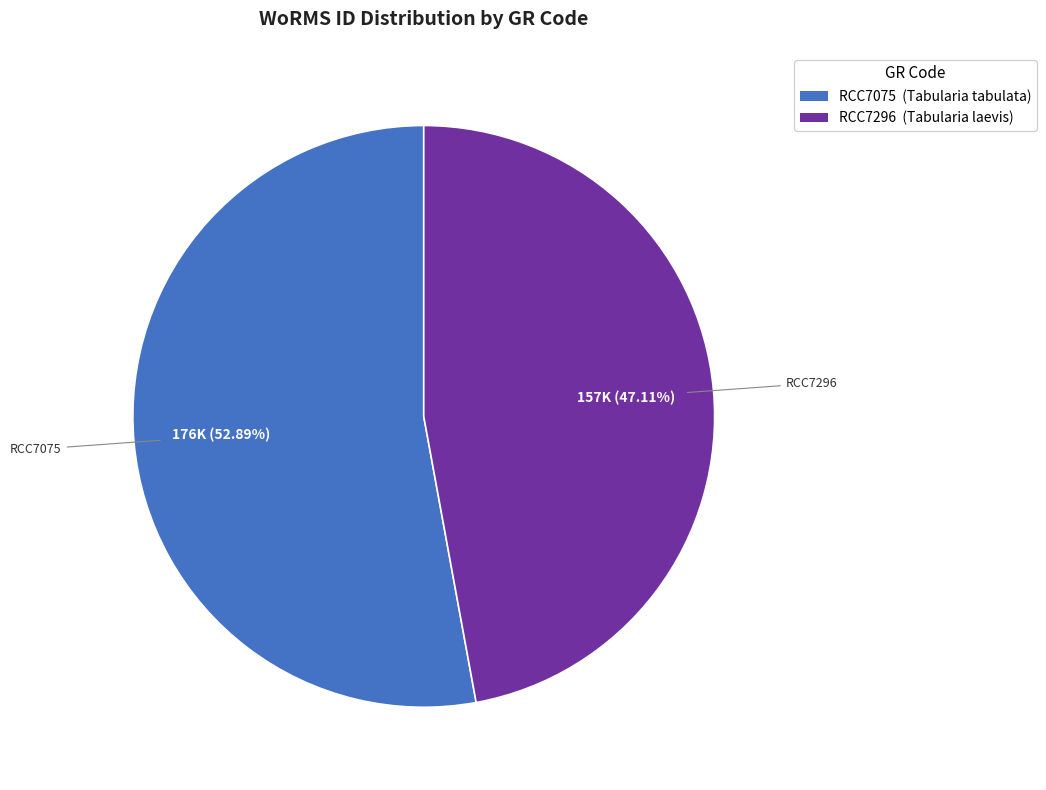

What is the smallest slice in the pie chart?

RCC7296